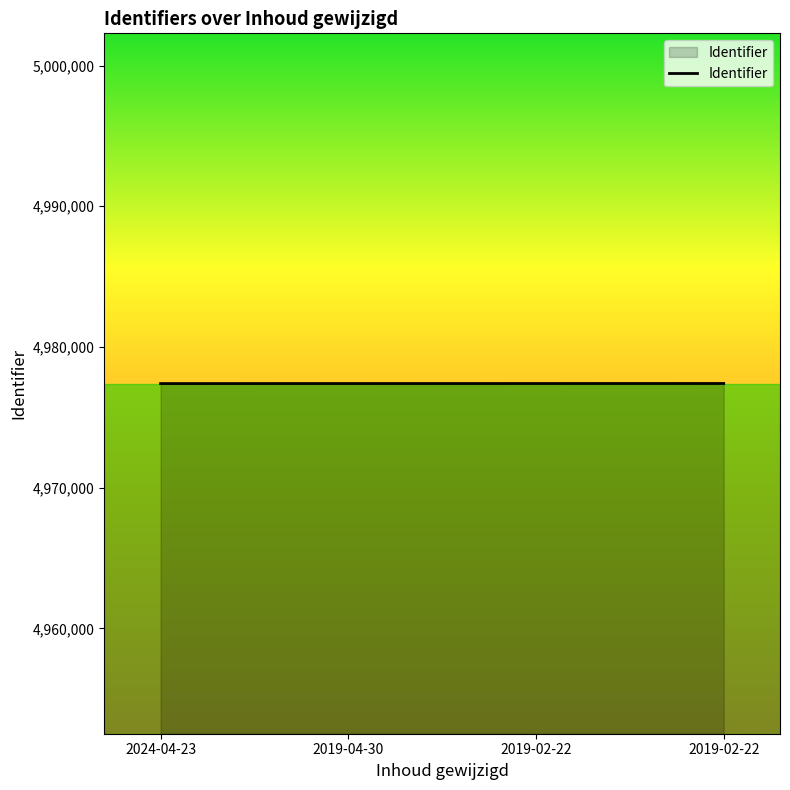

Where is the data nearest to the value 4977398?

2019-04-30